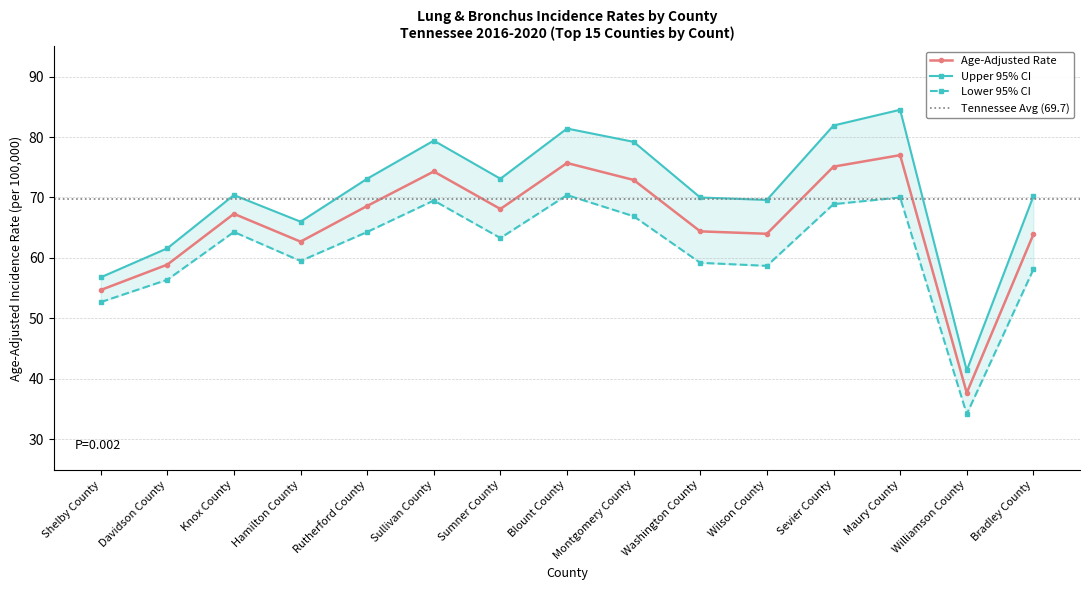

What is the label of the 7th point from the left?

Sumner County